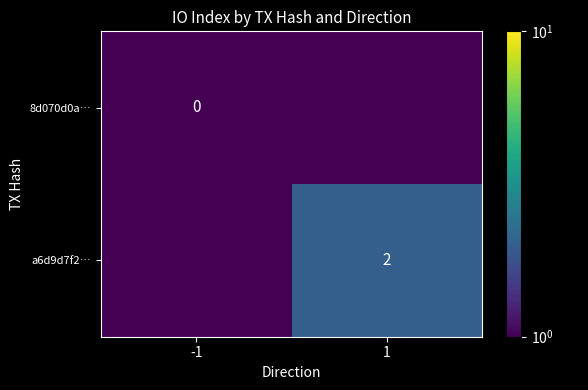

True or false: a6d9d7f2… has a value of 2.0 at 1.

True